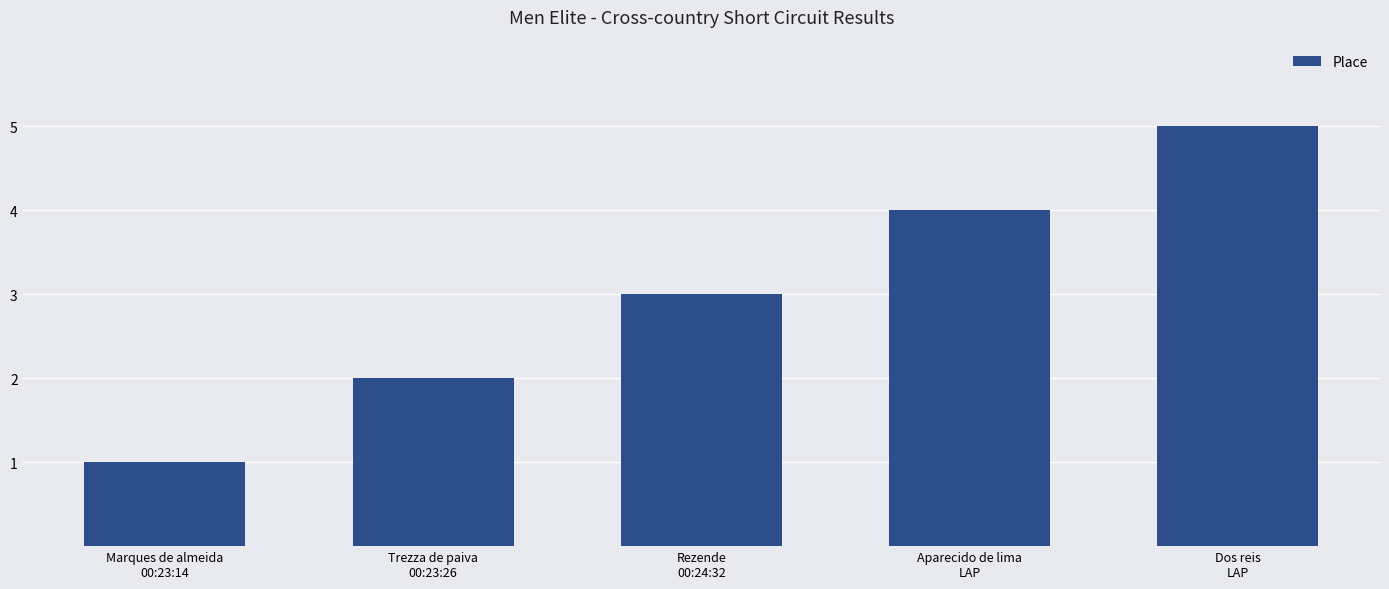

Reading right to left, extract all data points from this chart.

Dos reis
LAP=5	Aparecido de lima
LAP=4	Rezende
00:24:32=3	Trezza de paiva
00:23:26=2	Marques de almeida
00:23:14=1